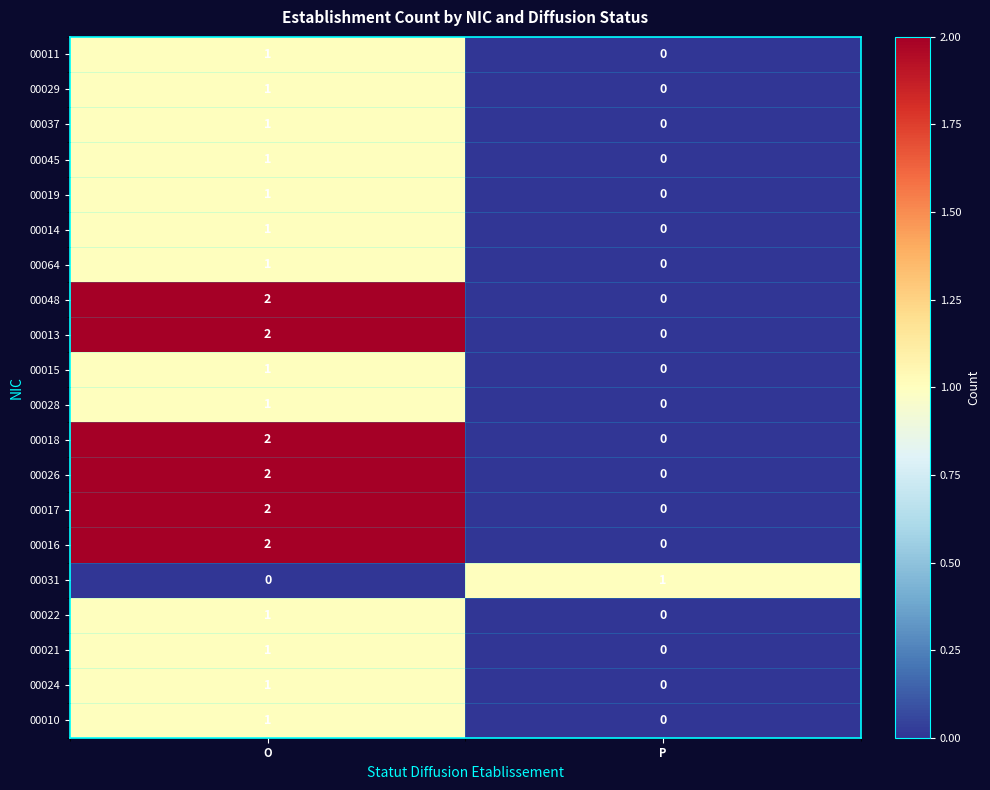

List the labels in order of 00048 value, largest first.

O, P